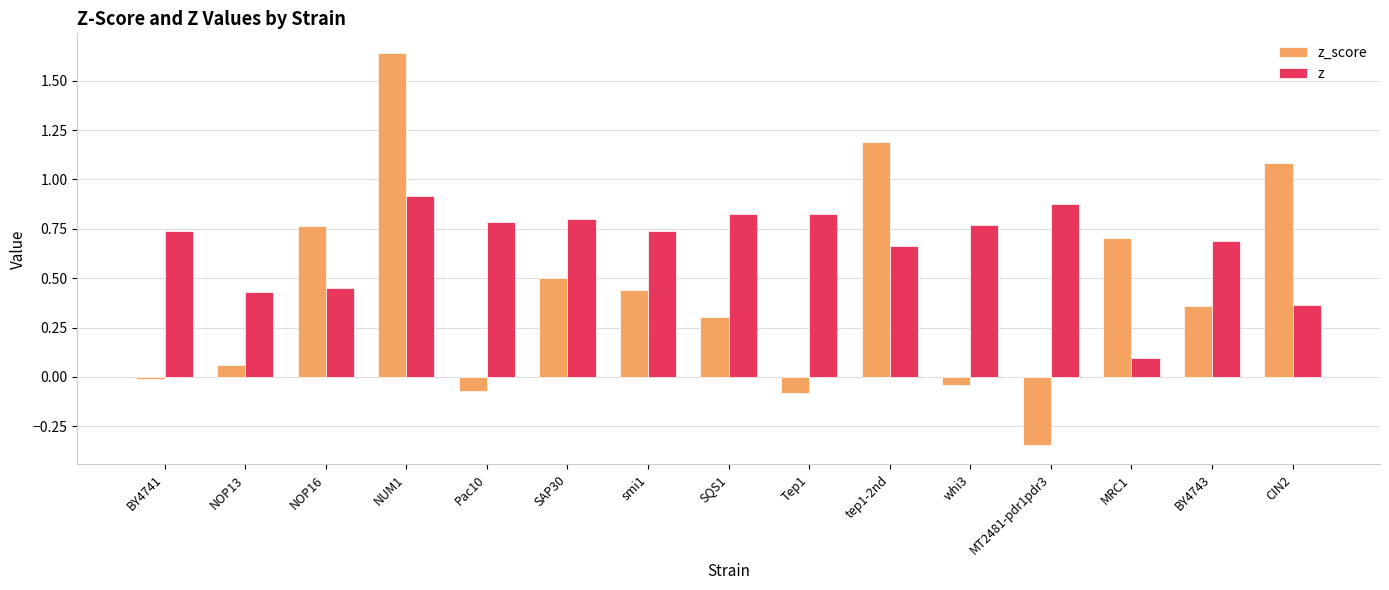

Which series changed the most between Tep1 and MRC1?

z_score